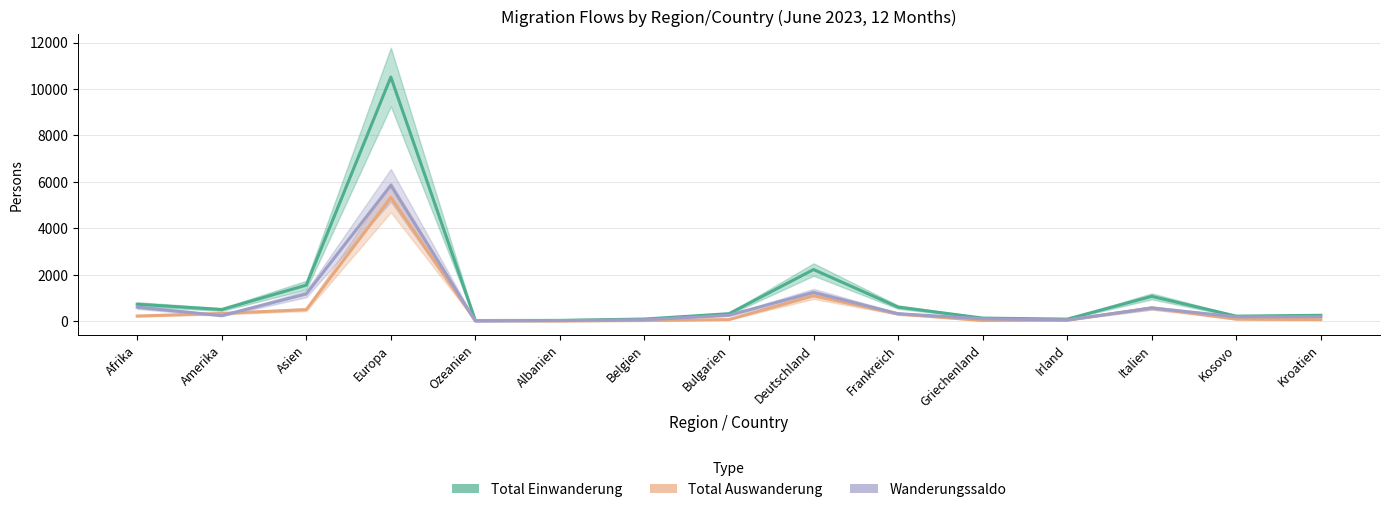

Is this an area chart (filled region under the line)?

No